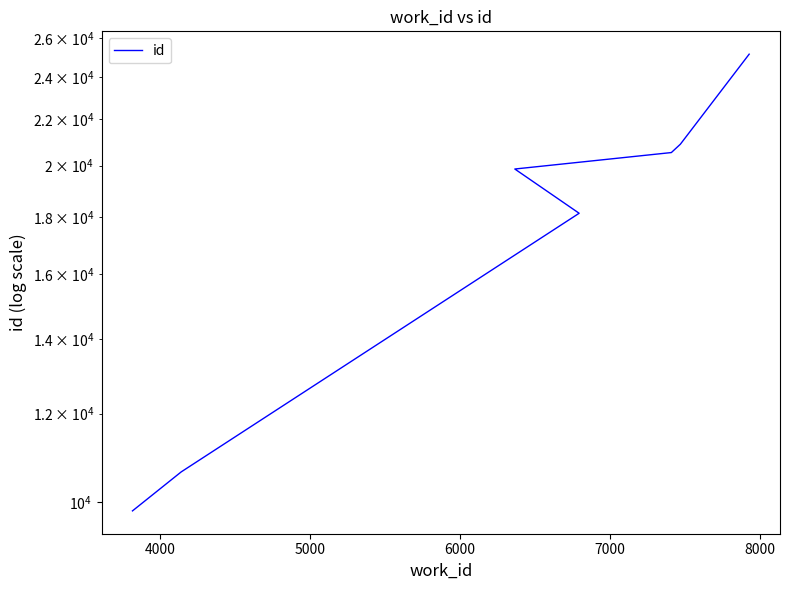

How many values are below 19859?

3